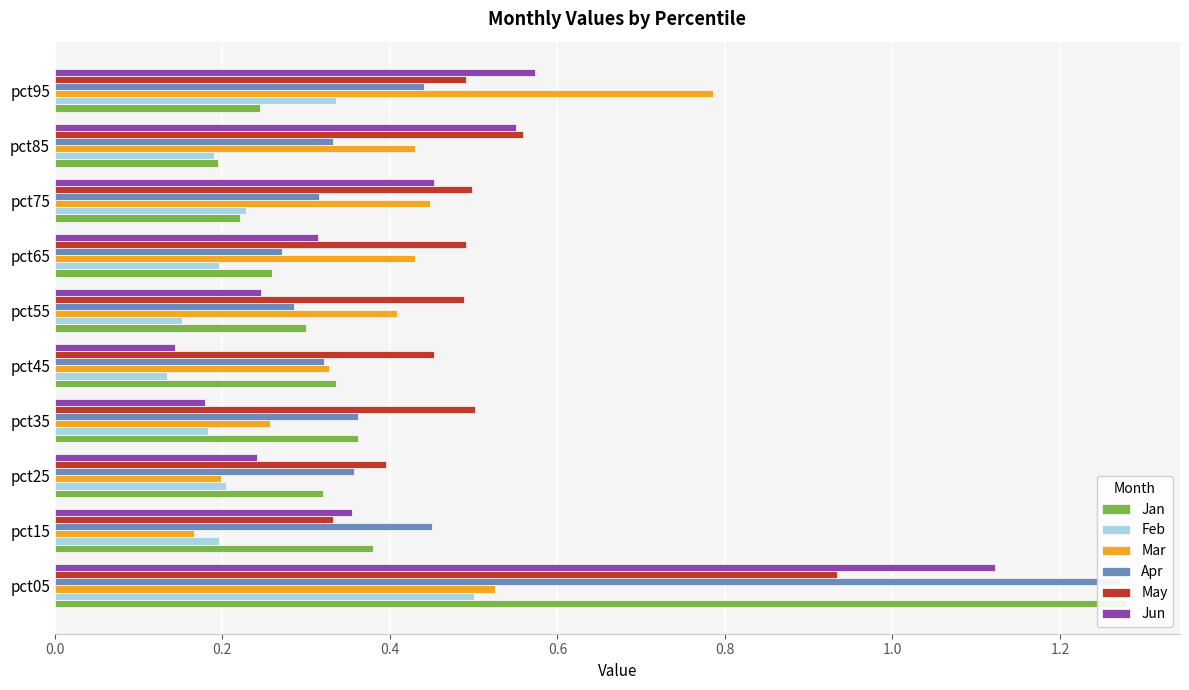

The value of Feb at pct45 is 0.2. True or false?

False